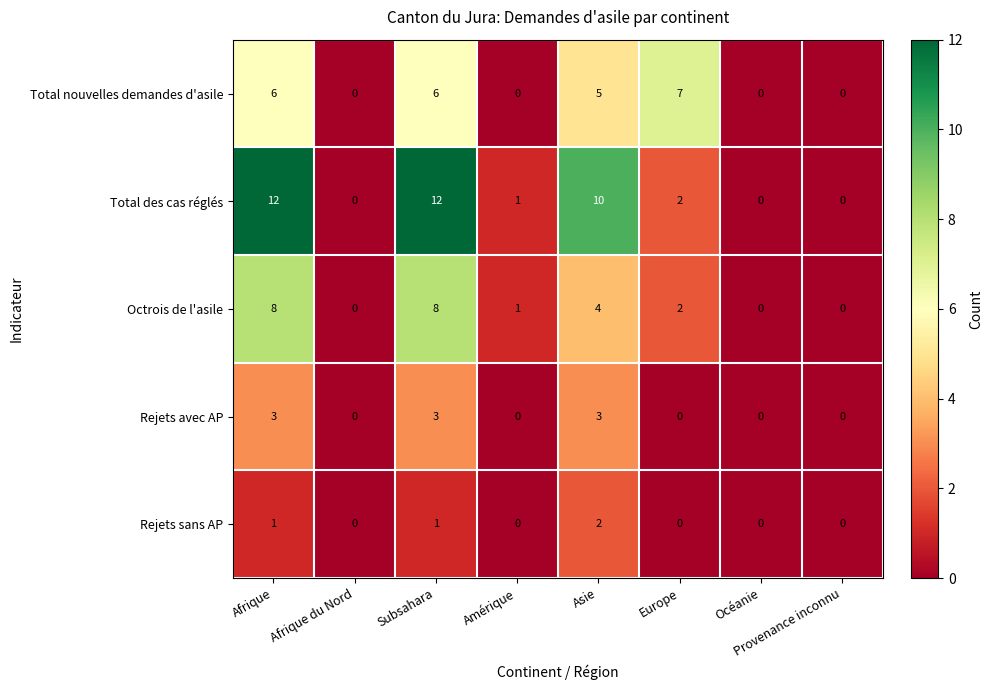

Count the Rejets avec AP values in the range 0 to 3.

8